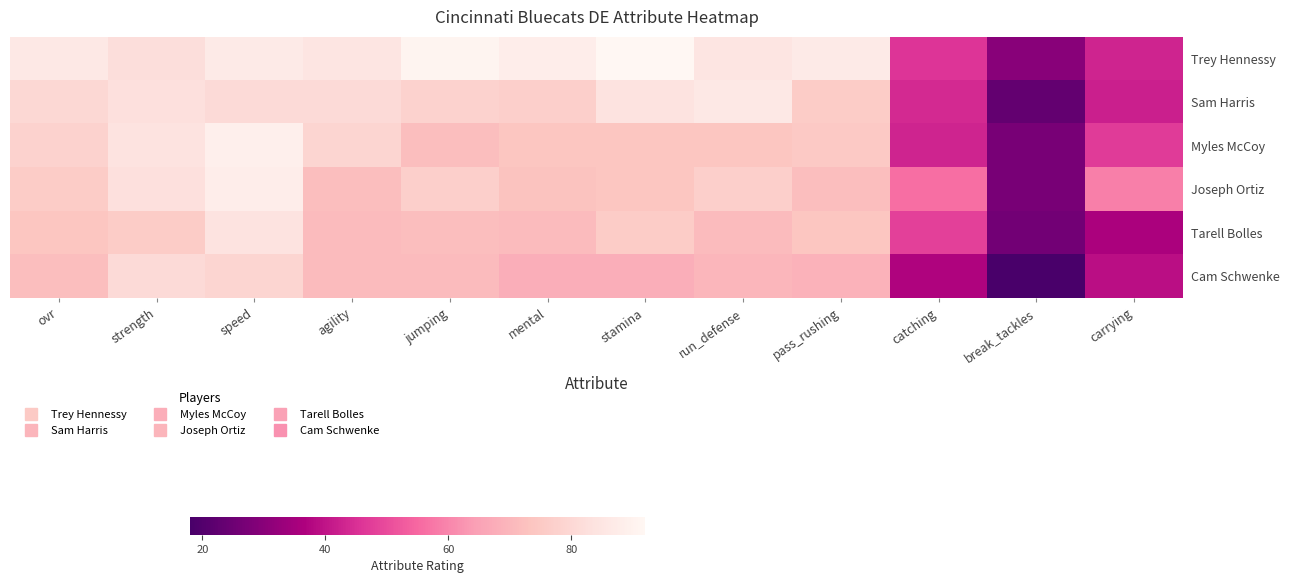

At how many categories does at least one series exceed 28?

12